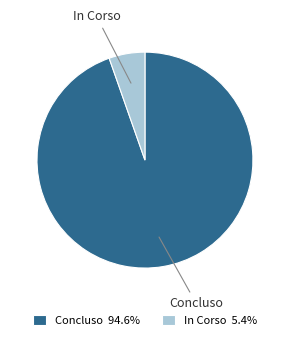

Is there a majority slice in this chart?

Yes